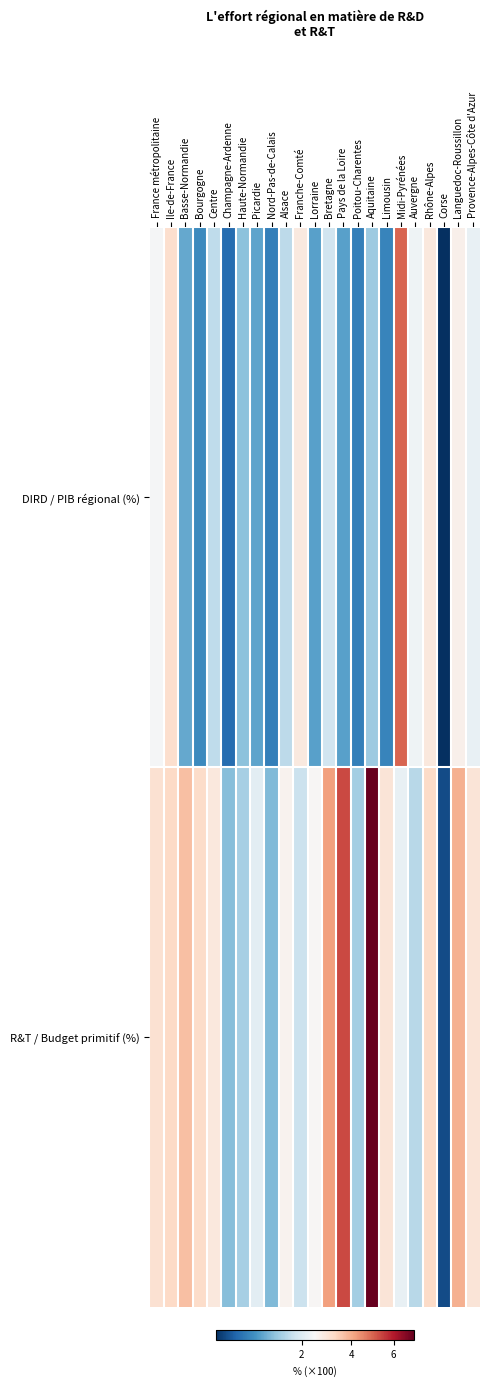

Reading right to left, list all the values displayed in this chart.

DIRD / PIB régional (%): Provence-Alpes-Côte d'Azur=2.1	Languedoc-Roussillon=2.5	Corse=0.2	Rhône-Alpes=2.8	Auvergne=2.2	Midi-Pyrénées=5.0	Limousin=0.9	Aquitaine=1.5	Poitou-Charentes=0.9	Pays de la Loire=1.2	Bretagne=1.9	Lorraine=1.2	Franche-Comté=2.7	Alsace=1.7	Nord-Pas-de-Calais=0.9	Picardie=1.2	Haute-Normandie=1.4	Champagne-Ardenne=0.7	Centre=1.8	Bourgogne=1.0	Basse-Normandie=1.2	Ile-de-France=3.0	France métropolitaine=2.3
R&T / Budget primitif (%): Provence-Alpes-Côte d'Azur=2.9	Languedoc-Roussillon=3.9	Corse=0.5	Rhône-Alpes=3.2	Auvergne=1.7	Midi-Pyrénées=2.1	Limousin=2.9	Aquitaine=7.0	Poitou-Charentes=1.6	Pays de la Loire=5.4	Bretagne=4.2	Lorraine=2.3	Franche-Comté=1.8	Alsace=2.4	Nord-Pas-de-Calais=1.4	Picardie=2.1	Haute-Normandie=1.6	Champagne-Ardenne=1.4	Centre=2.8	Bourgogne=3.1	Basse-Normandie=3.7	Ile-de-France=3.2	France métropolitaine=3.0